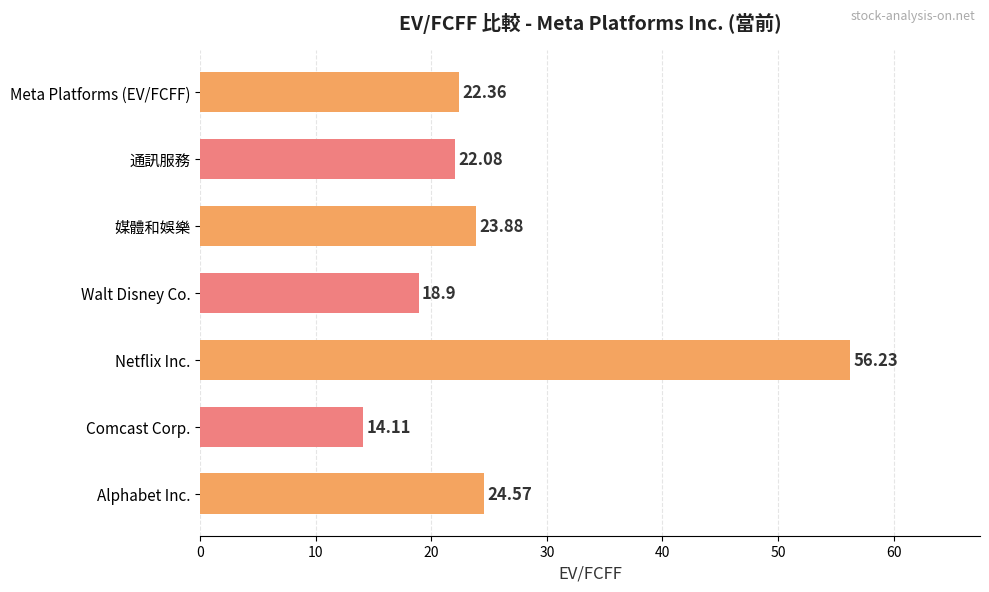

Count the number of values greater than 22.

5